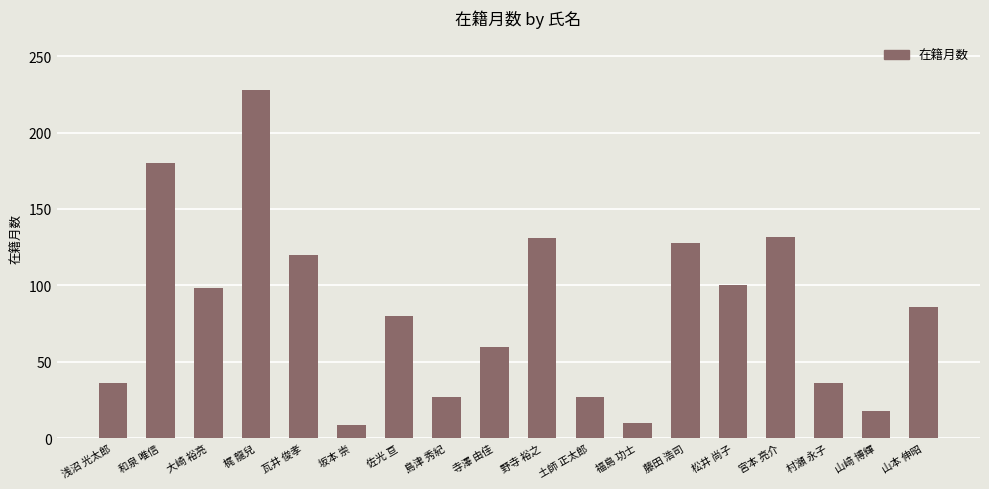

What is the greatest value displayed?

228